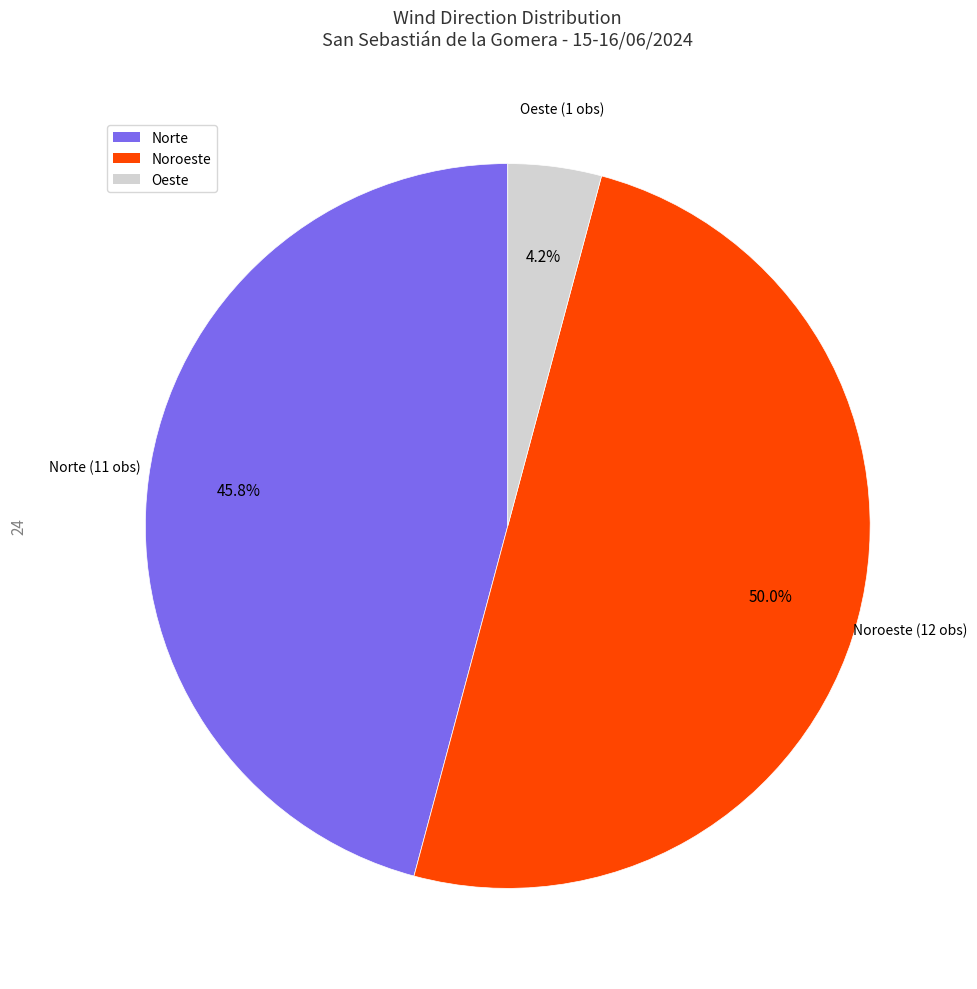

Does Norte account for over 50% of the chart?

No